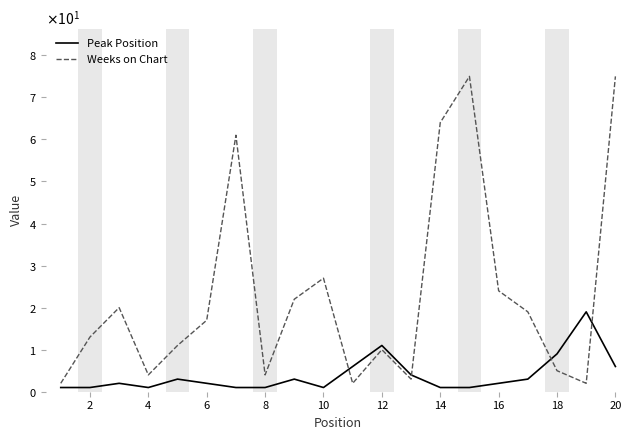

What is the value of the Peak Position point at the 3rd from the left?

2